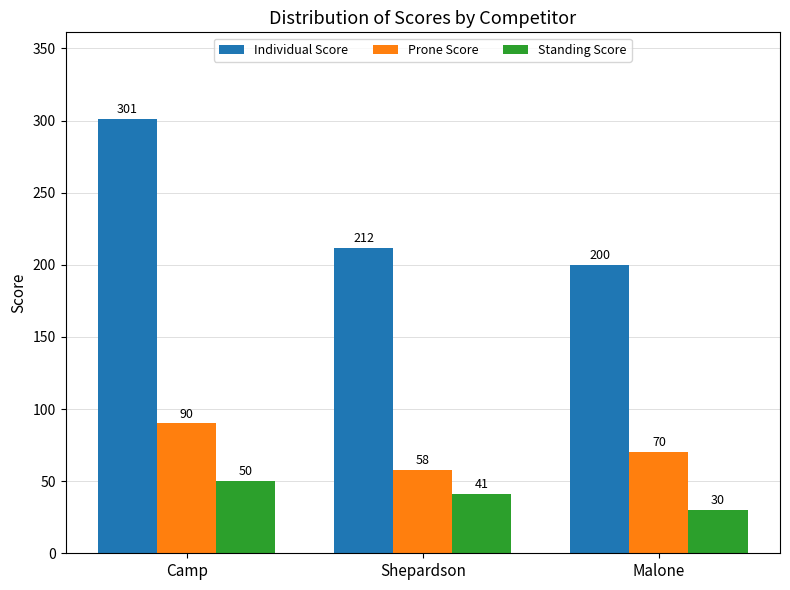

Is the value of Prone Score at Camp greater than the value of Individual Score at Malone?

No